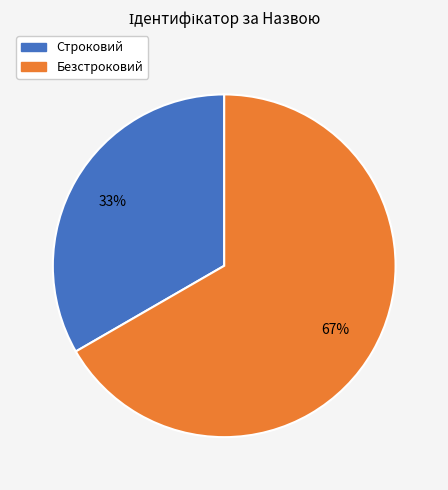

Which has a higher value, Строковий or Безстроковий?

Безстроковий